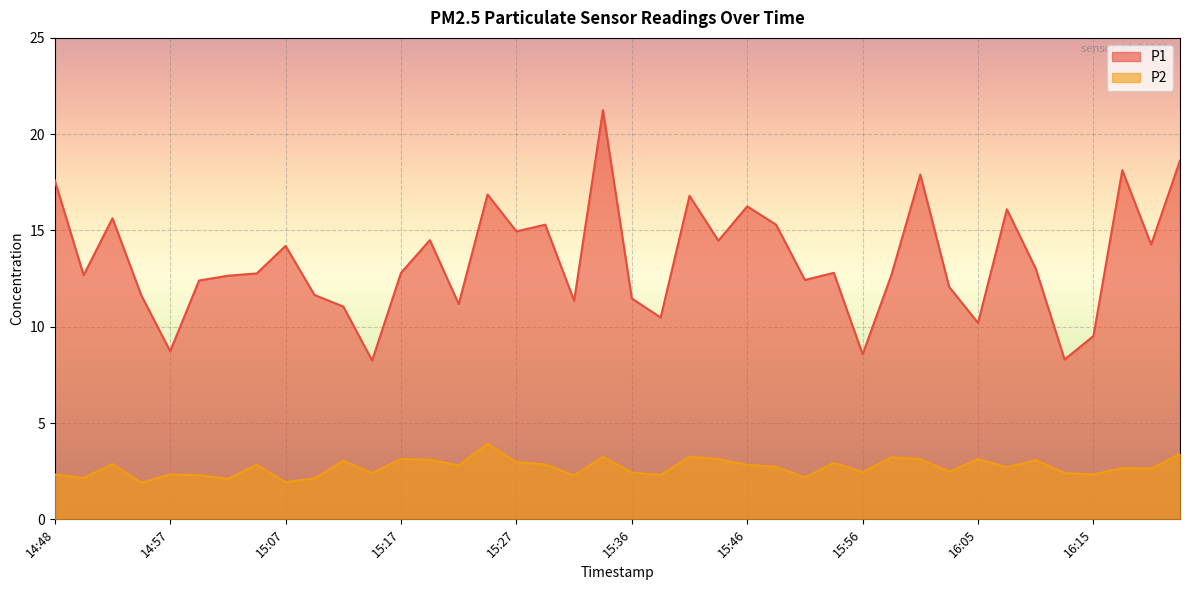

What is the label of the 3rd point from the left?

14:53